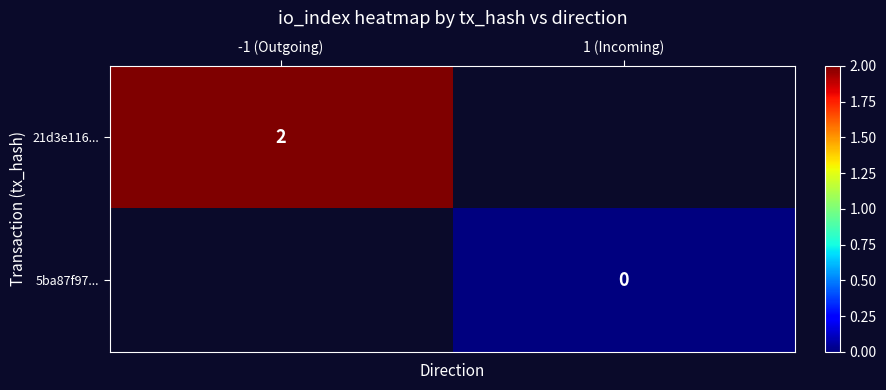

Is the value of 5ba87f97... at 1 (Incoming) greater than the value of 21d3e116... at -1 (Outgoing)?

No